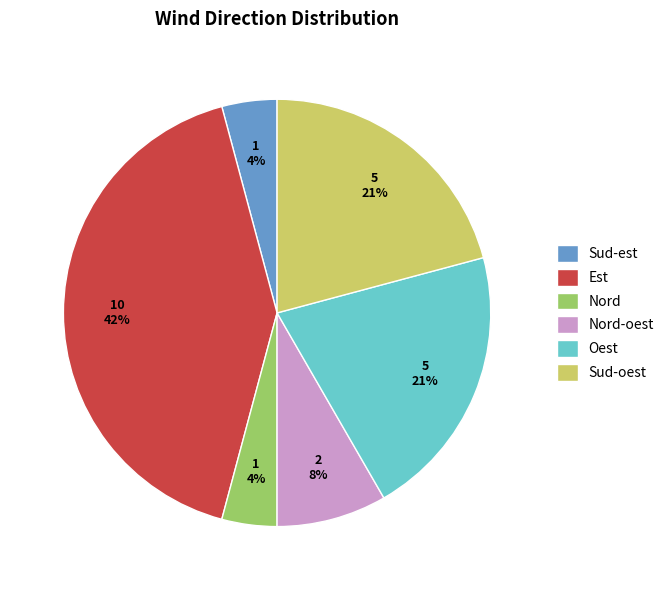

Is the sum of Oest and Sud-oest greater than half?

No